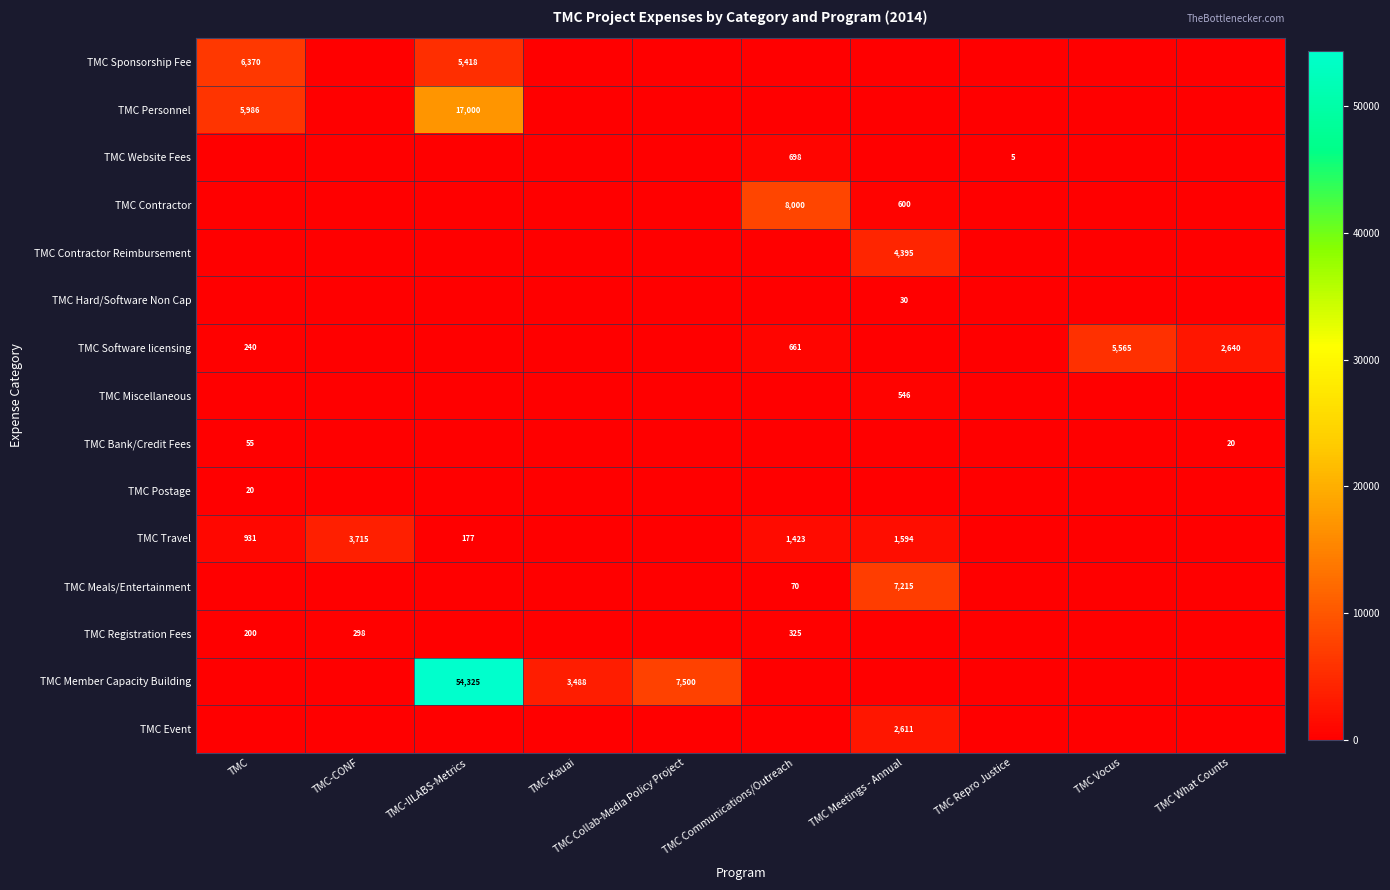

The TMC Contractor series shows 319 at TMC Meetings - Annual. True or false?

False